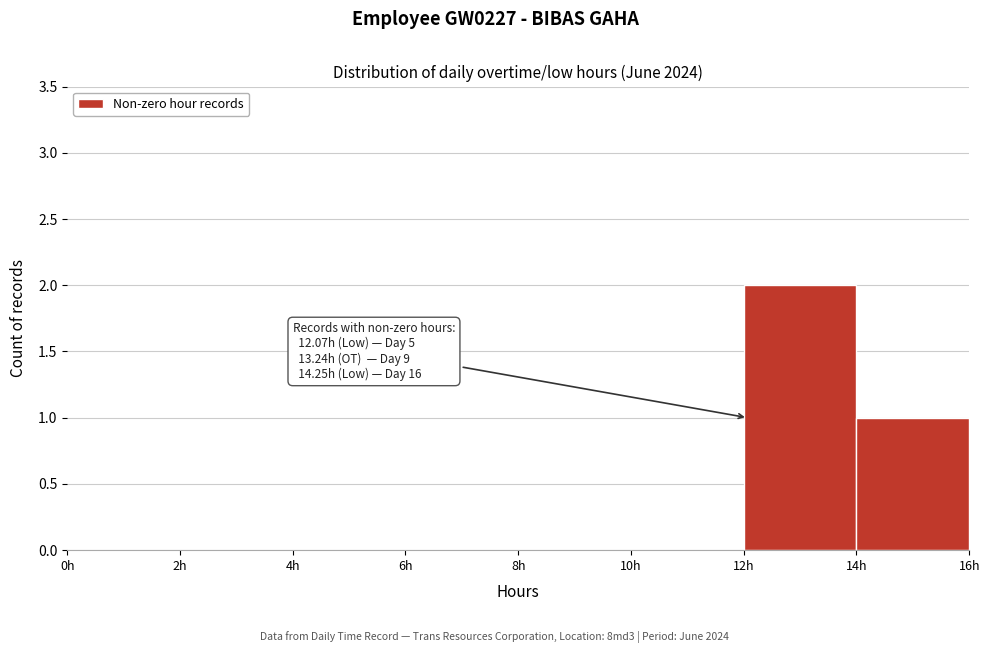

Over which range of the x-axis is the bar tallest?

12 to 14